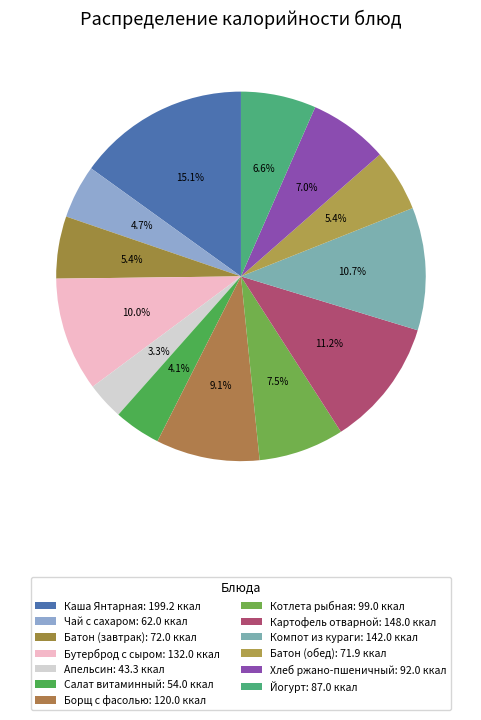

The Батон (завтрак) slice represents 5% of the pie. True or false?

True